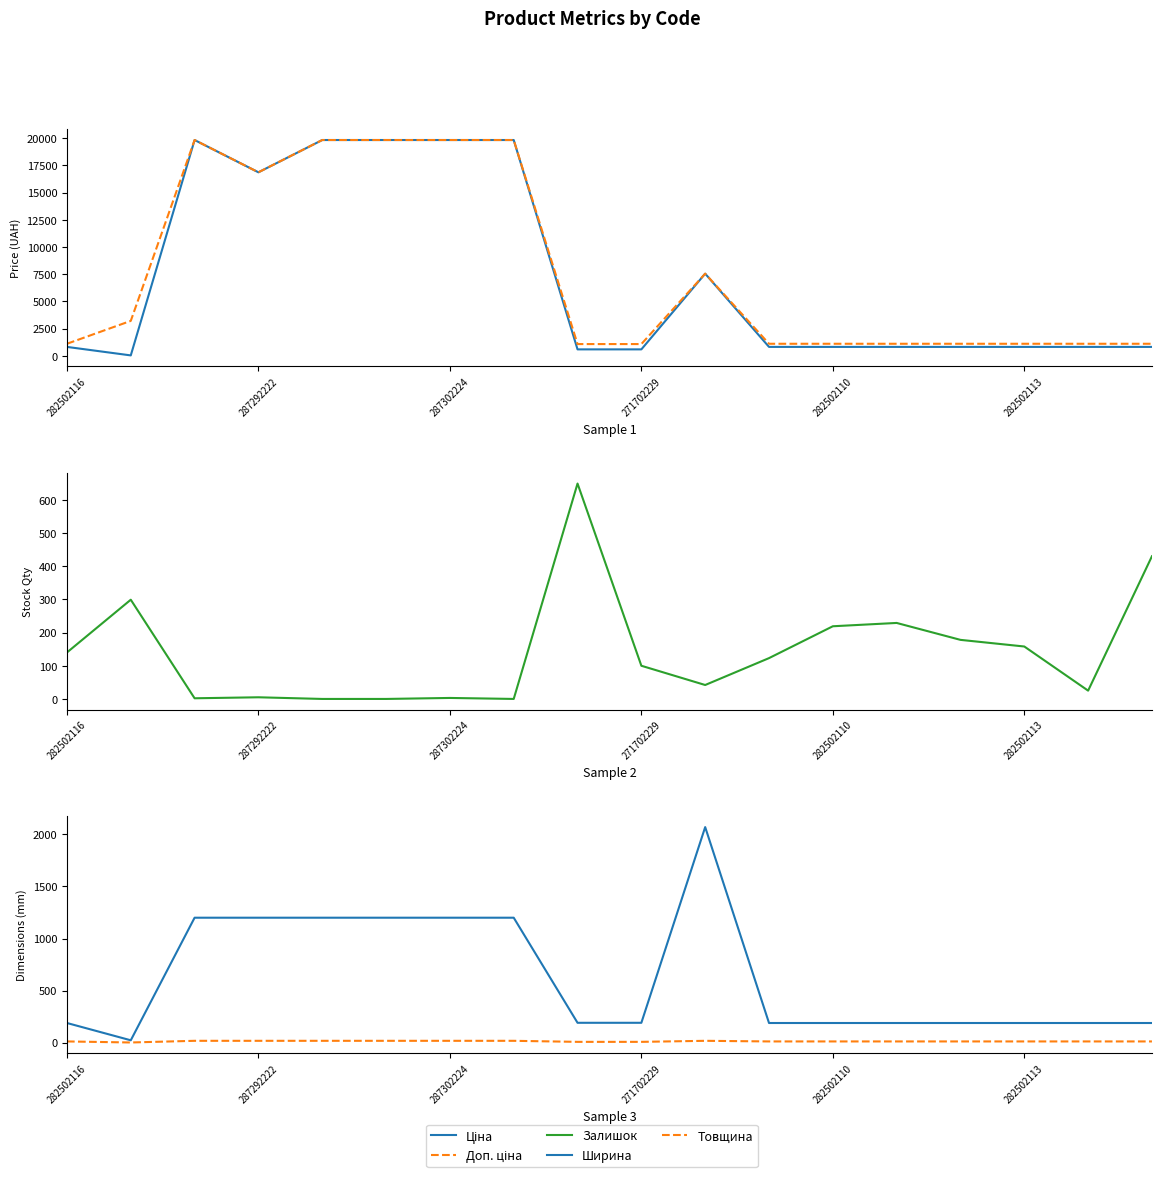

What is the difference between the maximum and minimum values in the Залишок series?

649.0